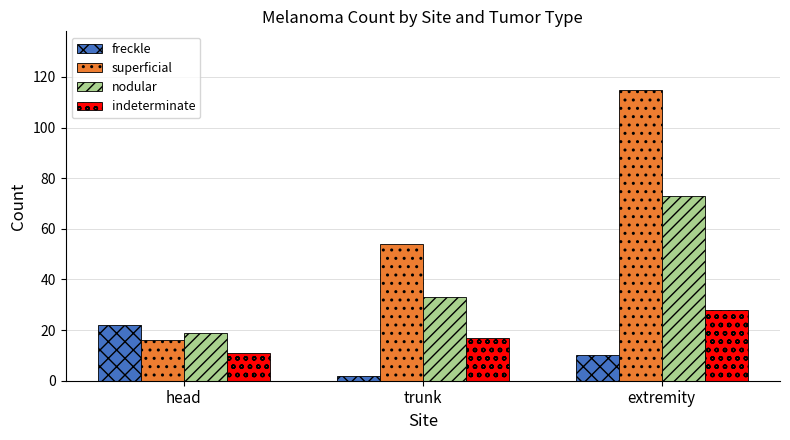

Is it true that superficial equals 165 at extremity?

False